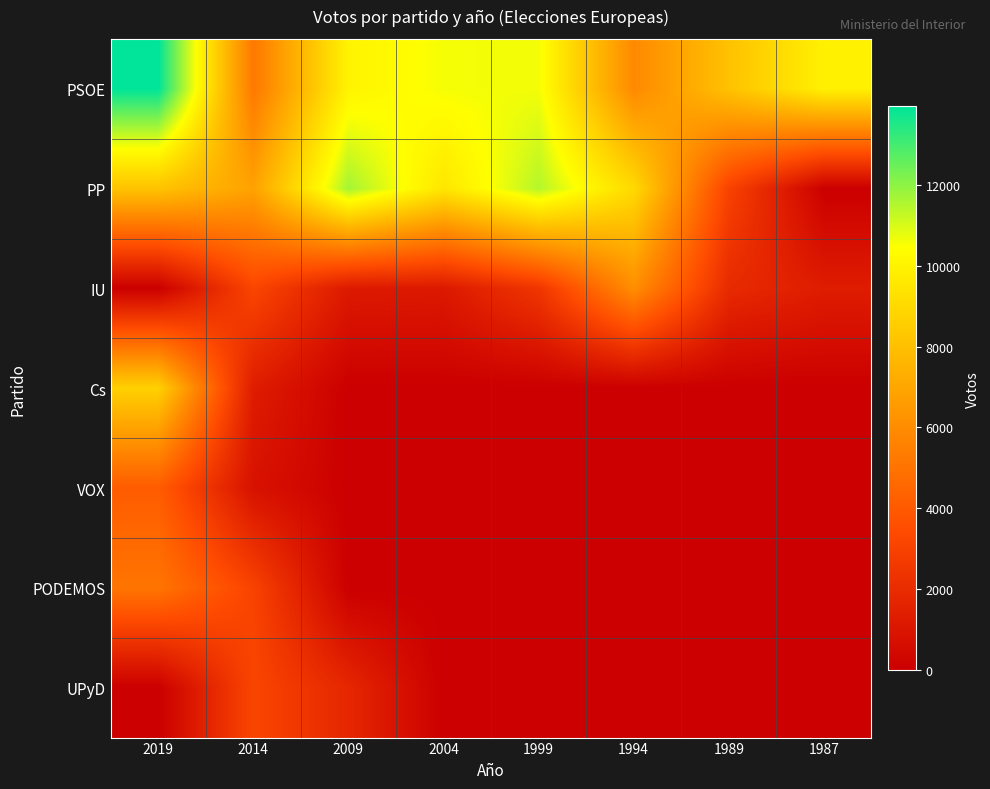

At 1994, list the series in order from smallest to largest.

Cs, VOX, PODEMOS, UPyD, PSOE, IU, PP